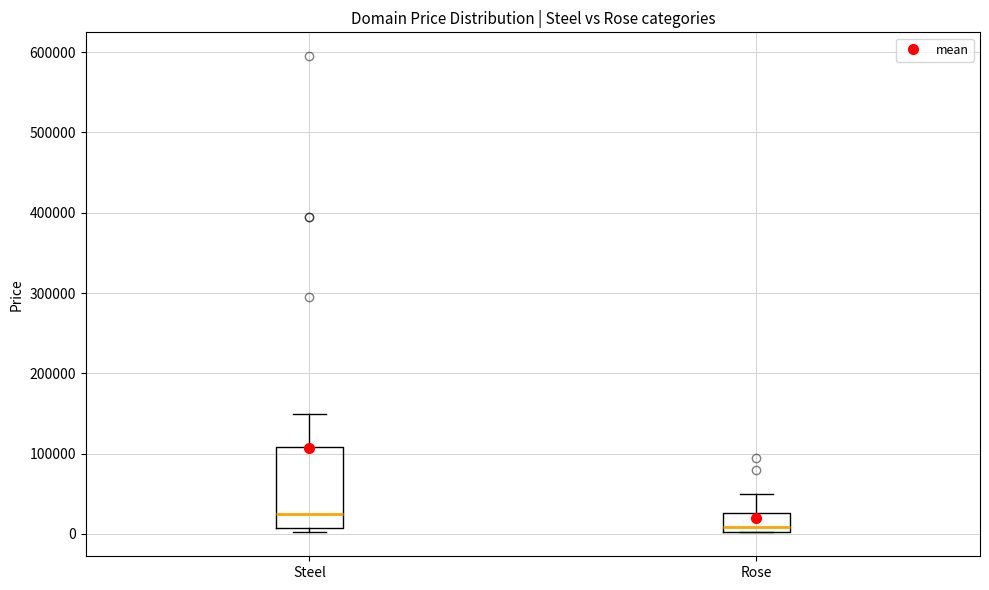

Reading left to right, transcribe this box plot: for each box, give where its median line is, the range the box spans, and where its two whiskers end, as read against the y-axis. The values are not printed on the chart, so give them approximately, as read against the axis.

Steel: median 20000, box 10000 to 110000, whiskers 0 to 150000
Rose: median 10000, box 0 to 30000, whiskers 0 to 50000